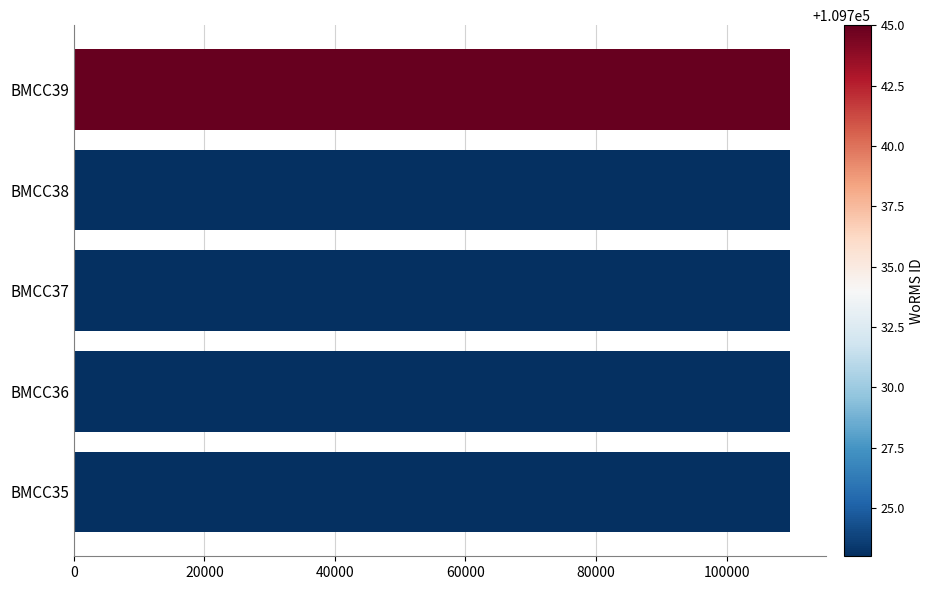

What is the smallest value displayed?

109723